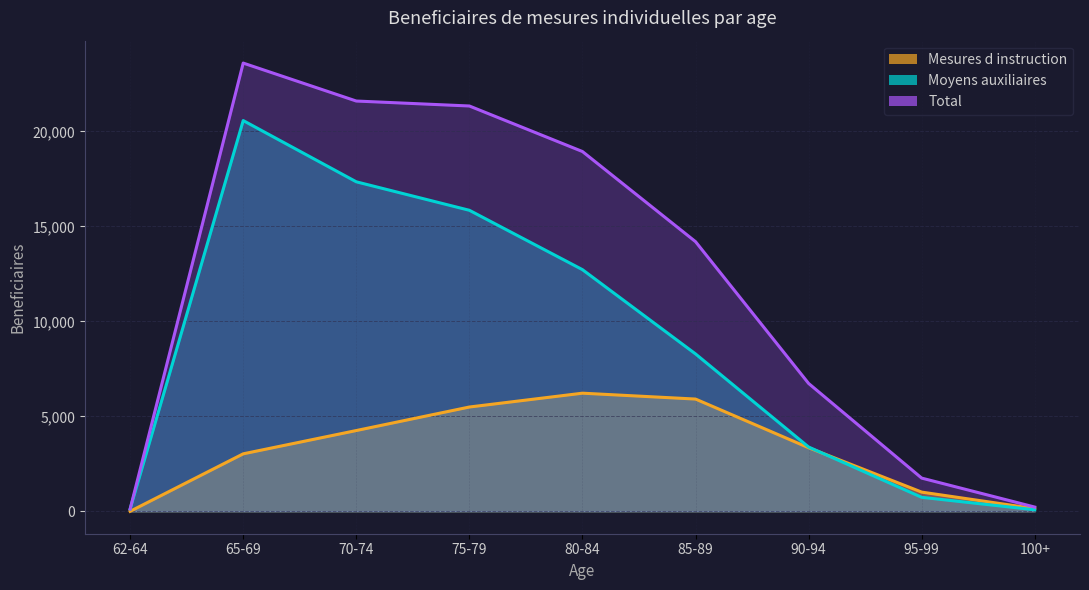

What is the difference between the maximum and minimum values in the Total series?

23471